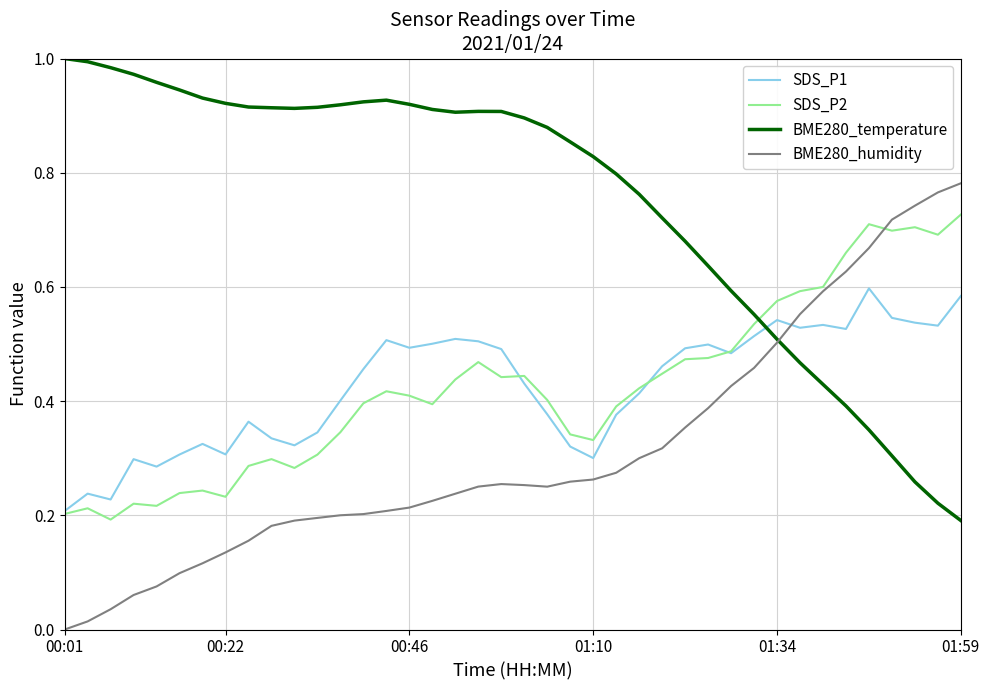

List the series in order of their peak value, highest first.

BME280_temperature, BME280_humidity, SDS_P2, SDS_P1